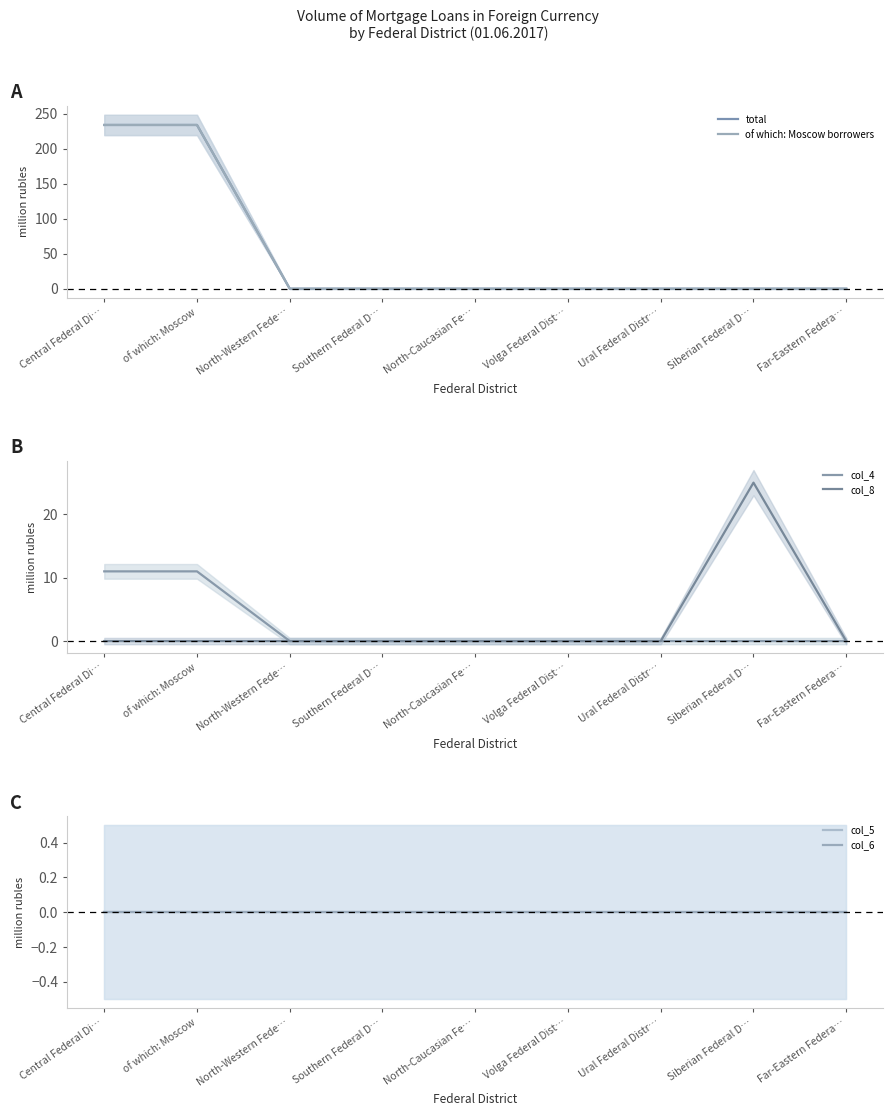

What position from the right is of which: Moscow?

8